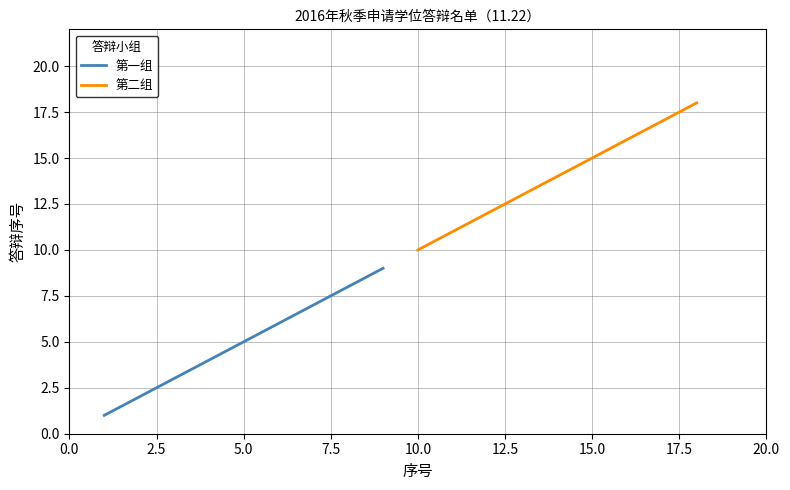

Is the value of 第二组 at 0.0 greater than the value of 第一组 at 20.0?

Yes